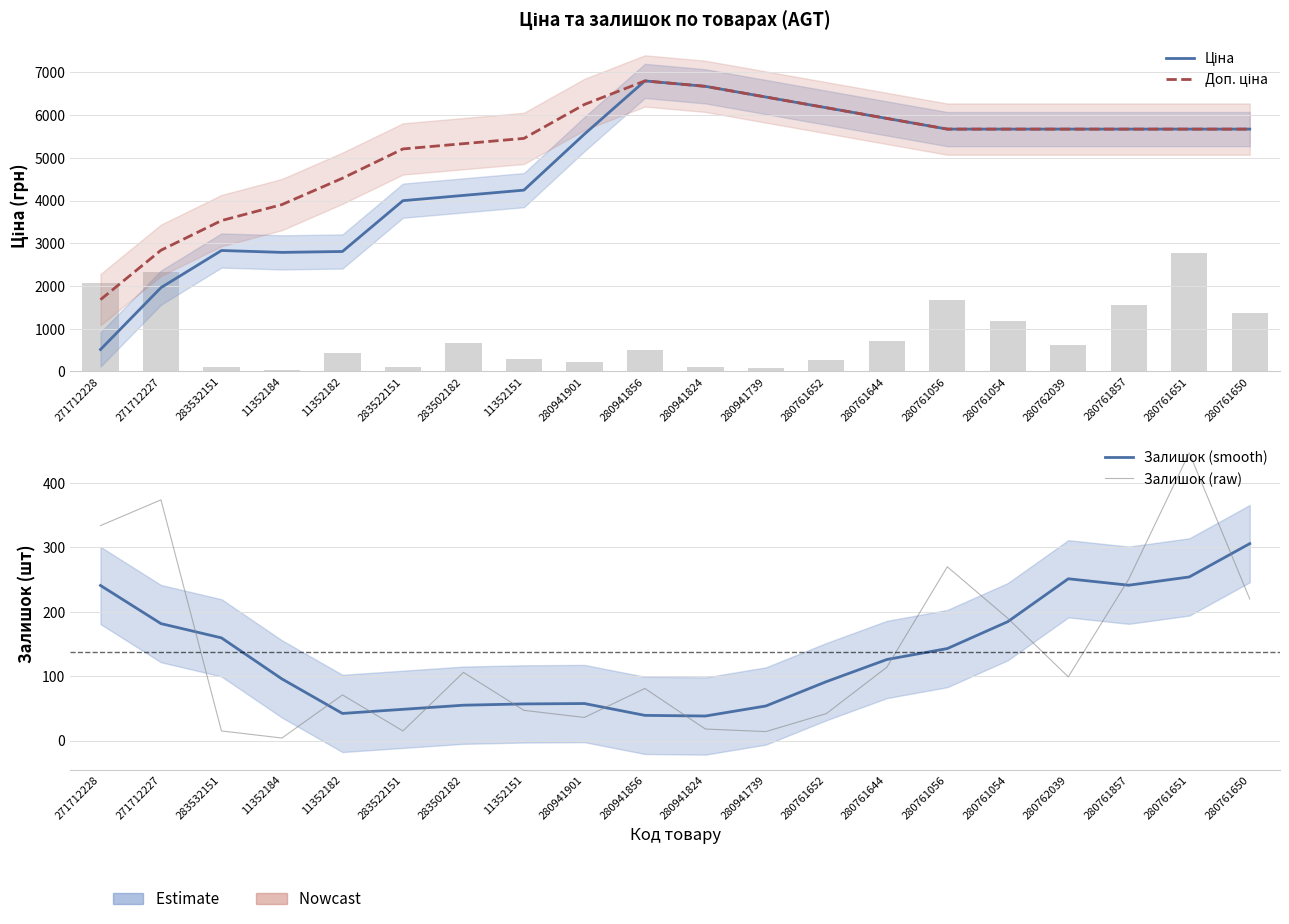

What are all the series names shown in the legend?

Ціна, Доп. ціна, Залишок (smooth), Залишок (raw)